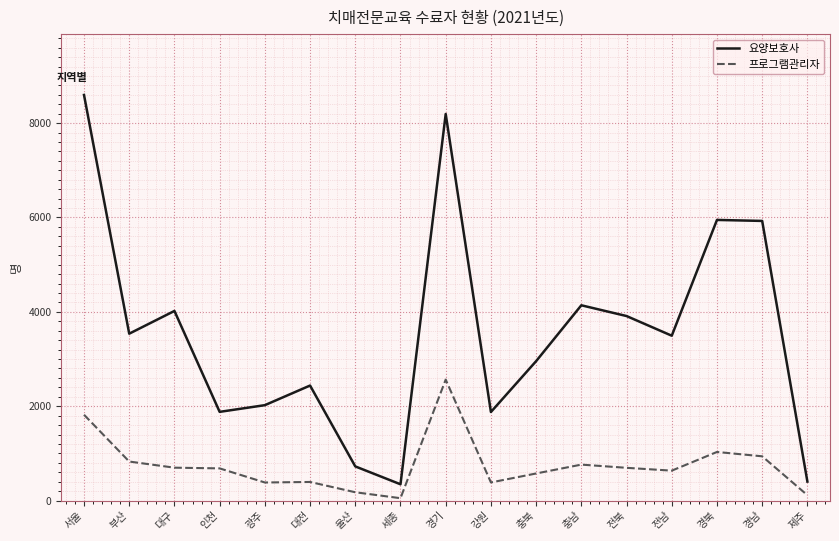

What is the difference between the second highest and second lowest values in the 요양보호사 series?

7792